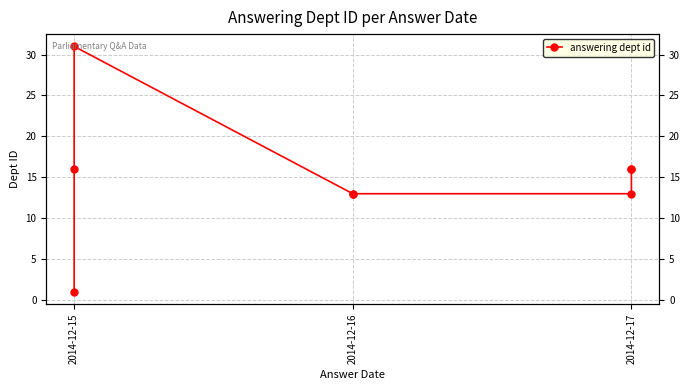

True or false: there are more than 1 points higher than both neighbors.

False